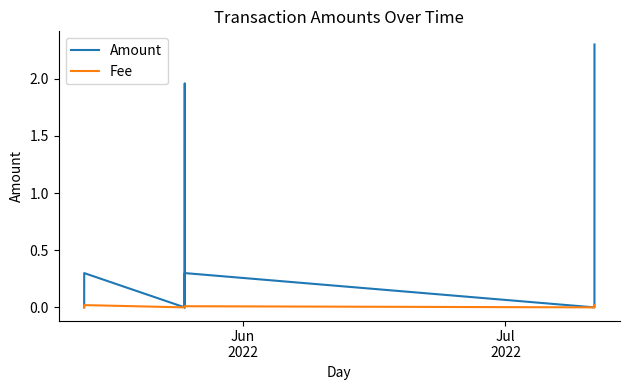

Count the Fee values in the range 0 to 1.

9